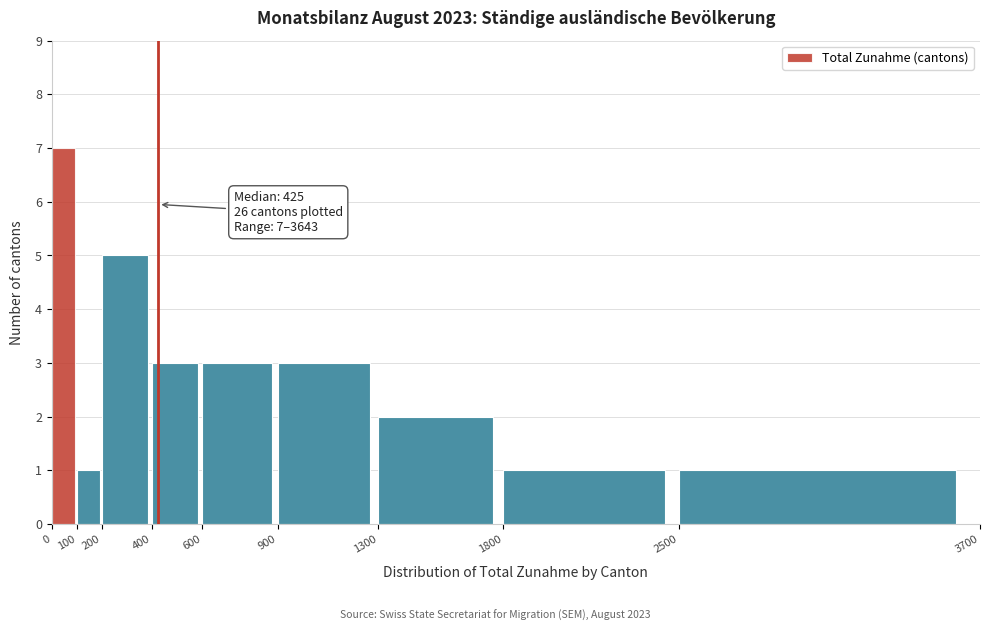

Over which range of the x-axis is the bar tallest?

0 to 100